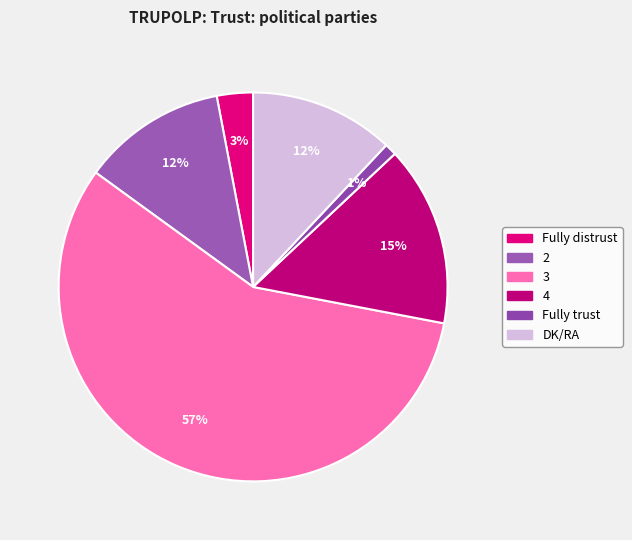

True or false: 4 accounts for 5% of the total.

False